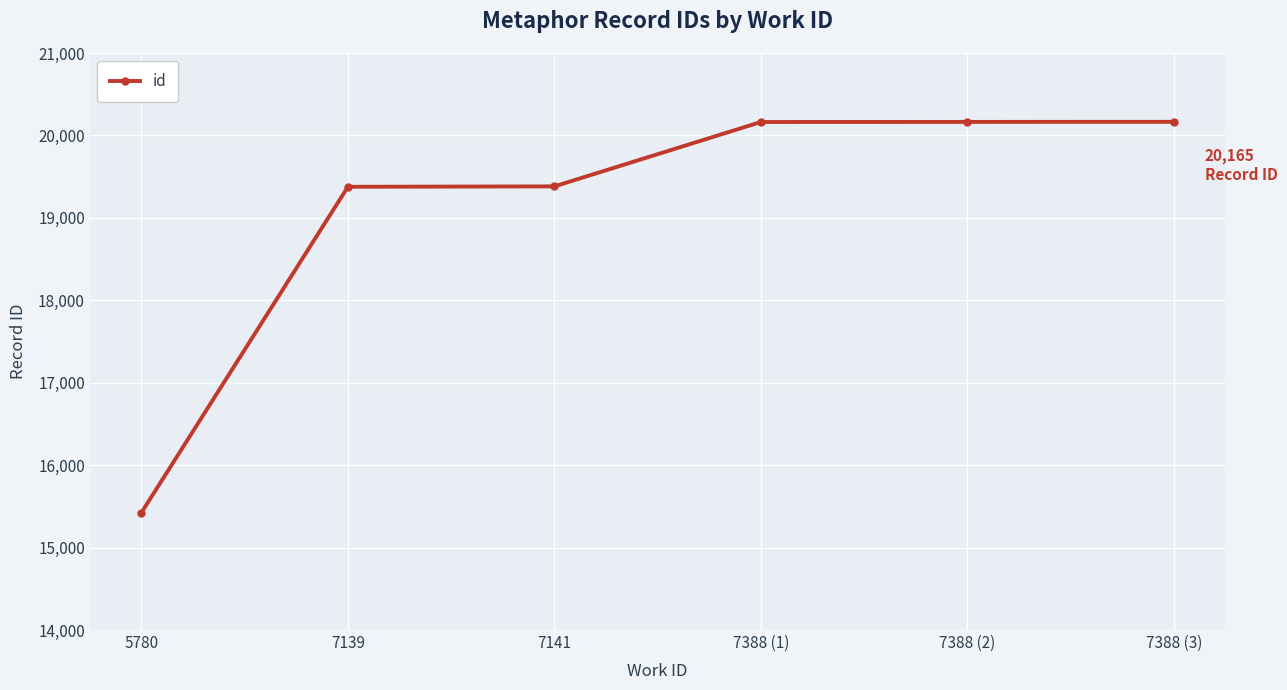

How many lines are shown in the chart?

1